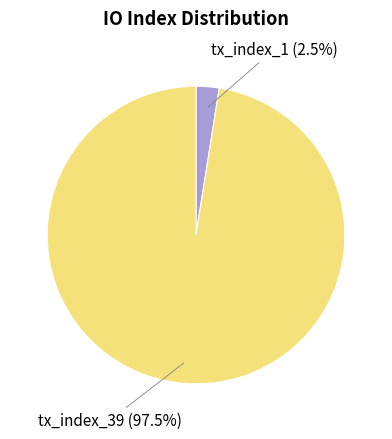

Which category has the biggest portion of the pie?

tx_index_39